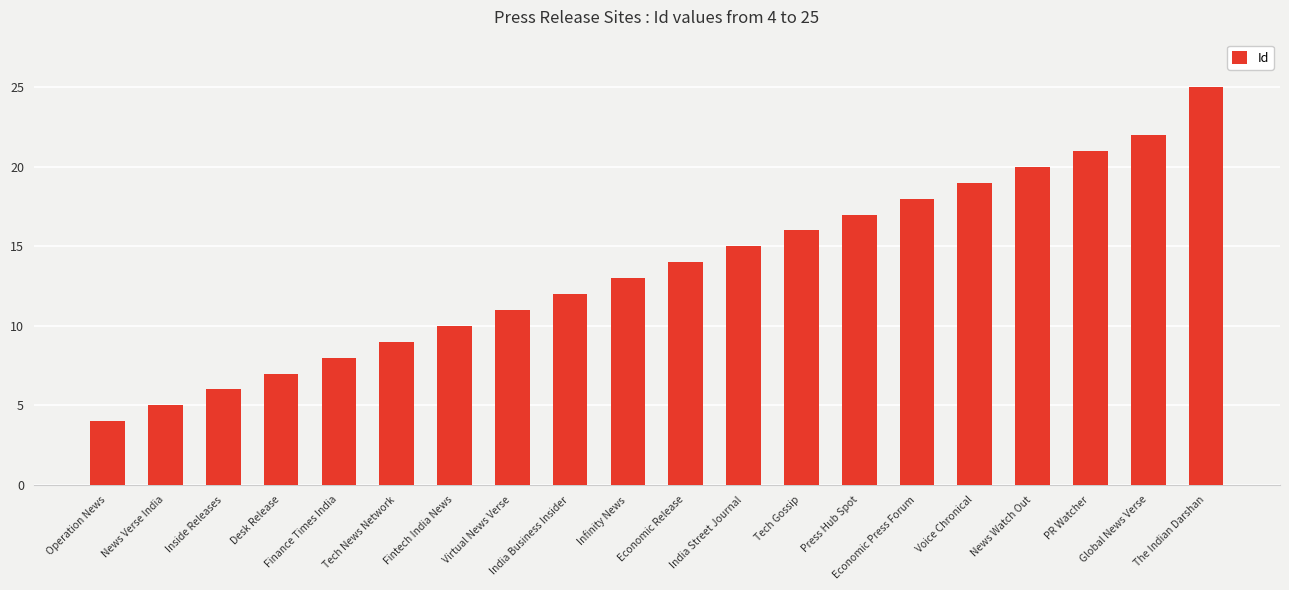

The chart shows a value of 10 at Inside Releases. True or false?

False